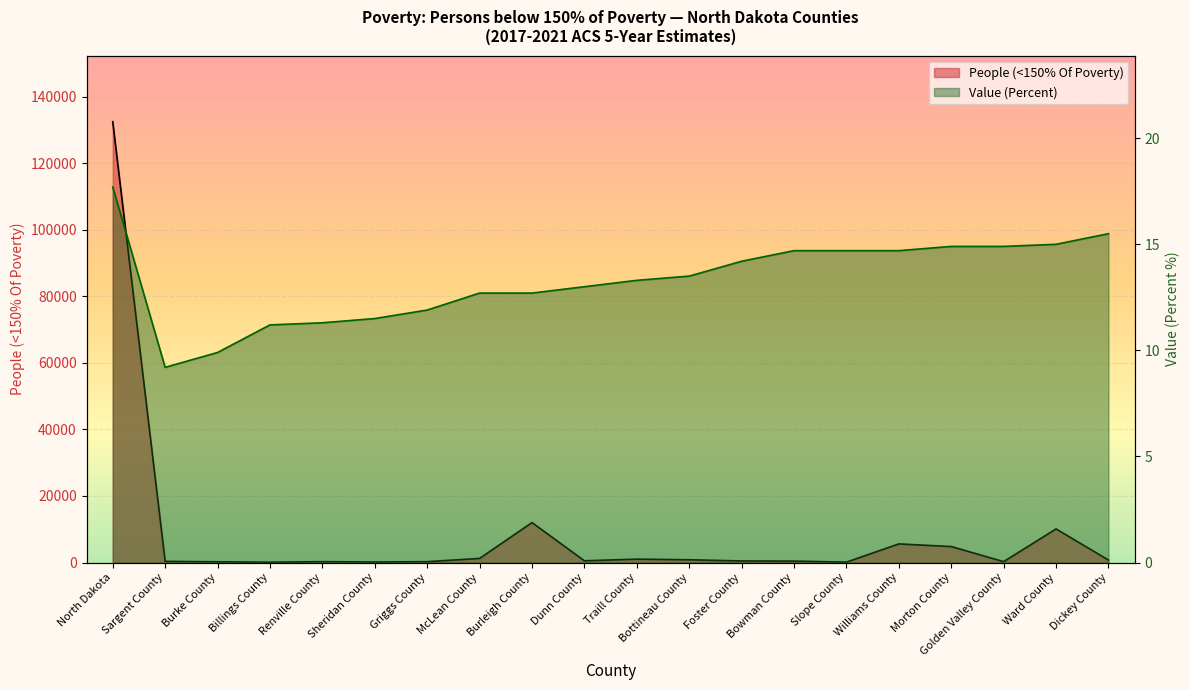

What position from the left is McLean County?

8